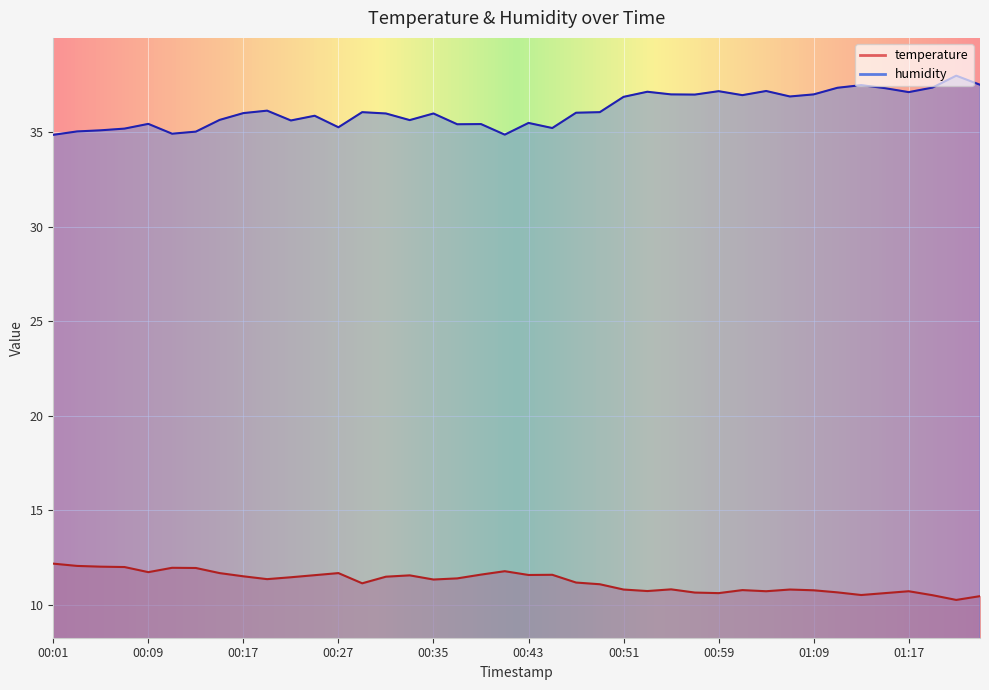

True or false: humidity has a value of 37.0 at 01:02.

True